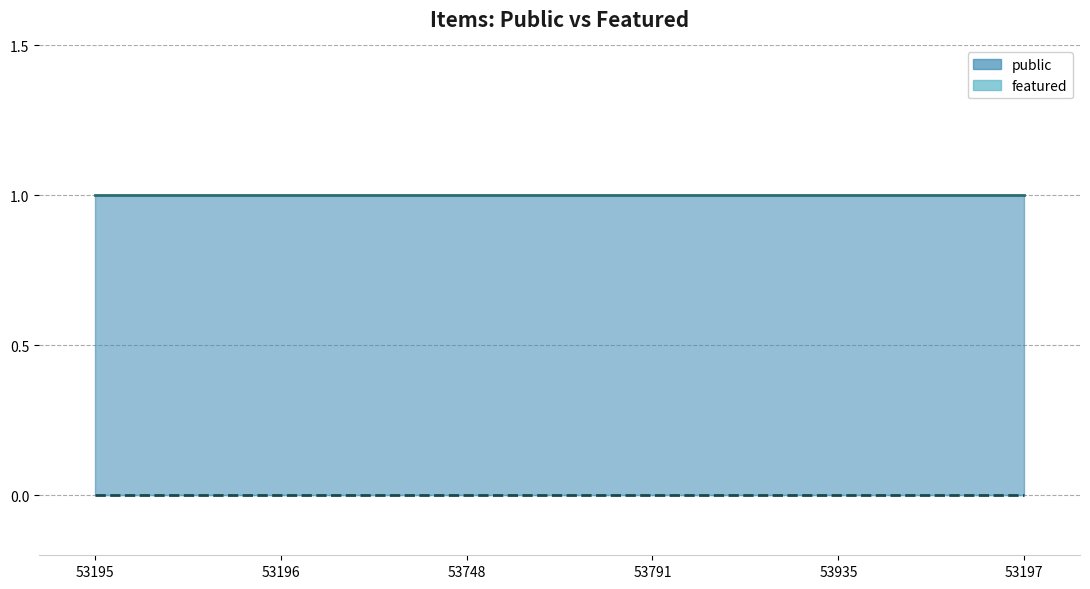

Reading left to right, extract all data points from this chart.

public_line: 1	1	1	1	1	1
featured_line: 0	0	0	0	0	0